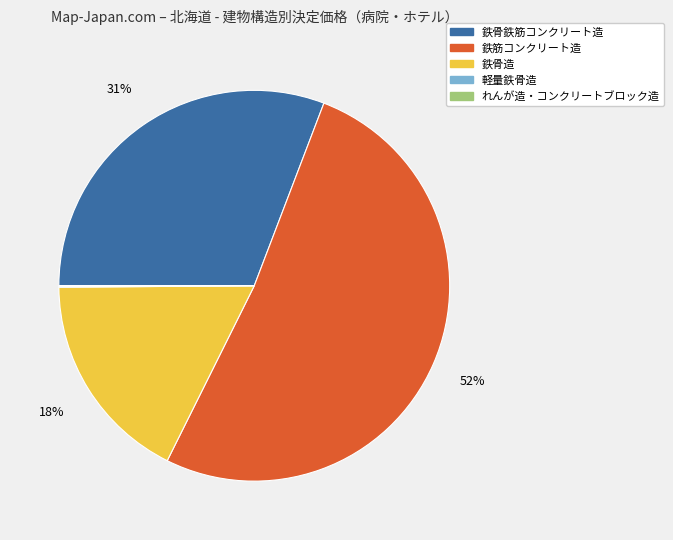

Which slice is the largest?

鉄筋コンクリート造